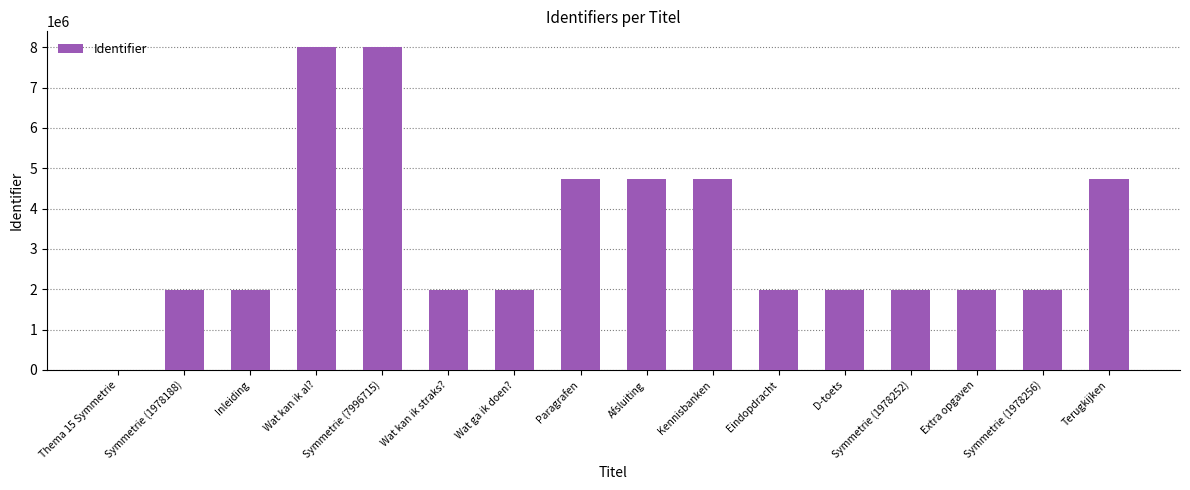

What is the ratio of the value at Terugkijken to the value at Eindopdracht?

2.4